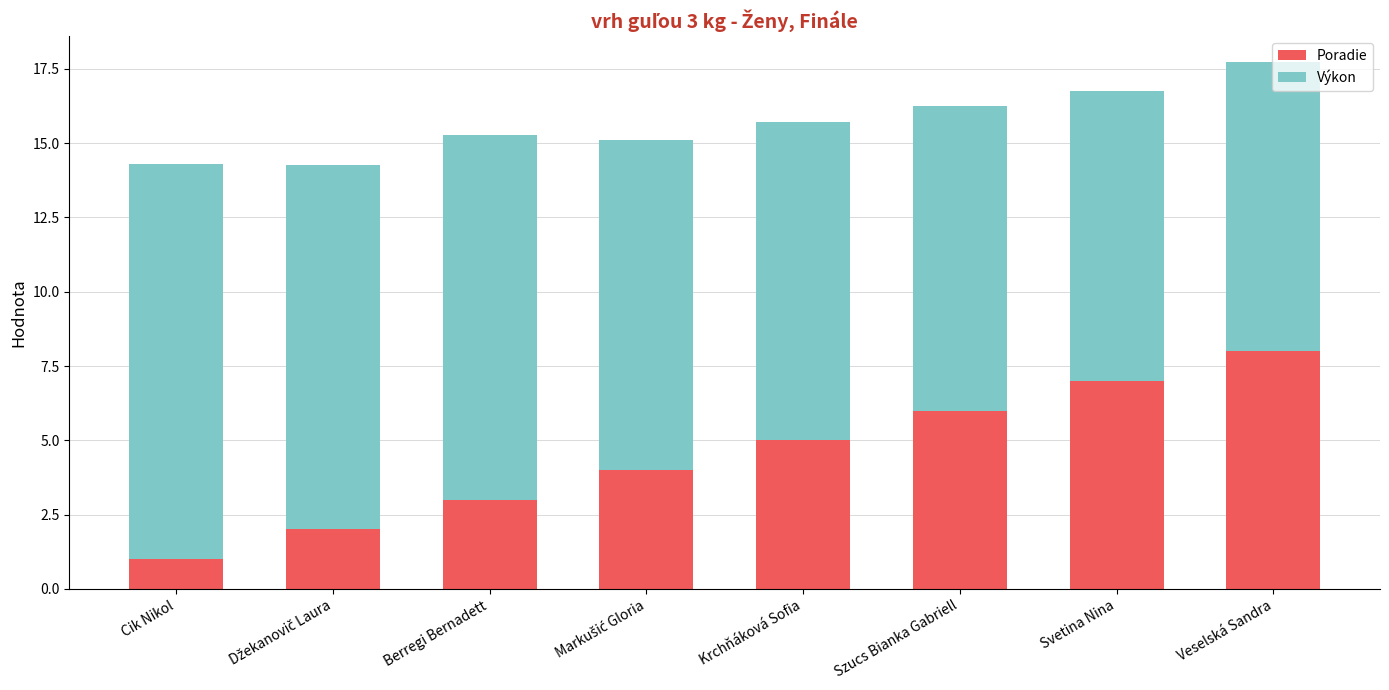

What is the minimum value for Poradie?

1.0